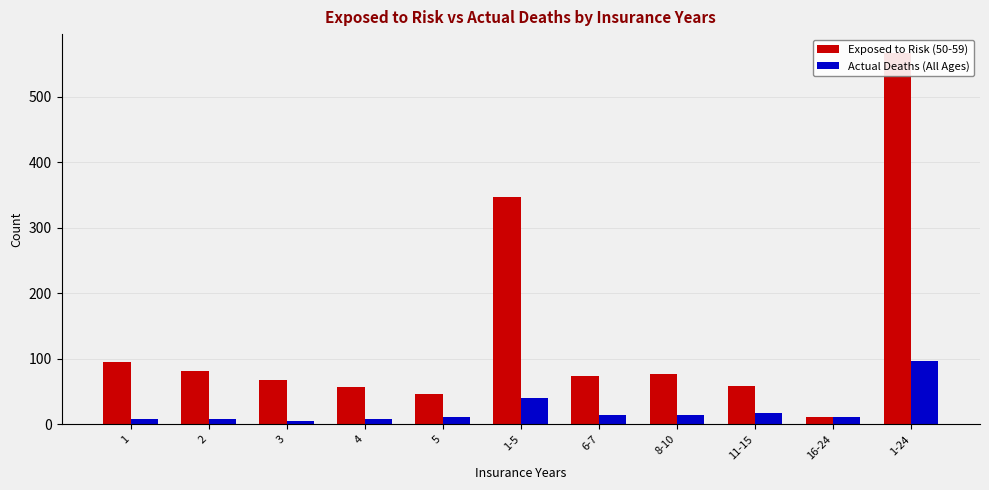

Which label corresponds to the smallest value in the chart?

3